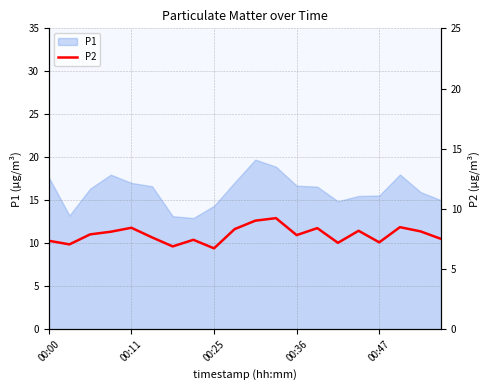

Where does the data first go above 7?

00:00